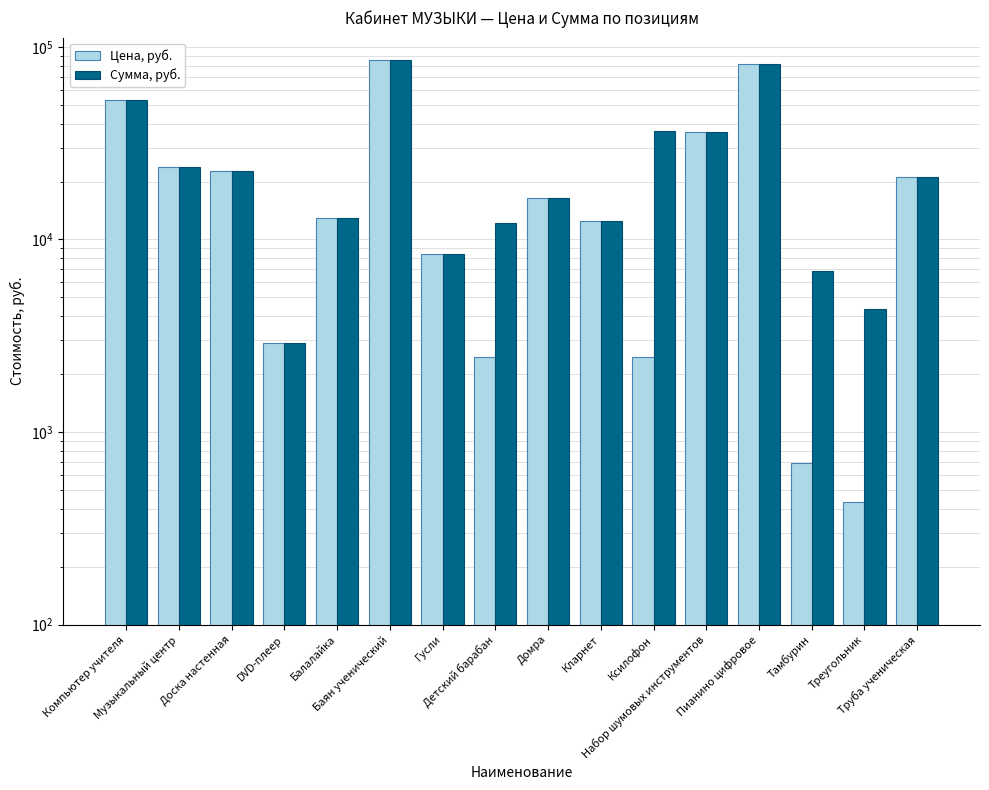

What is the difference between the maximum and second lowest values in the Сумма, руб. series?

81510